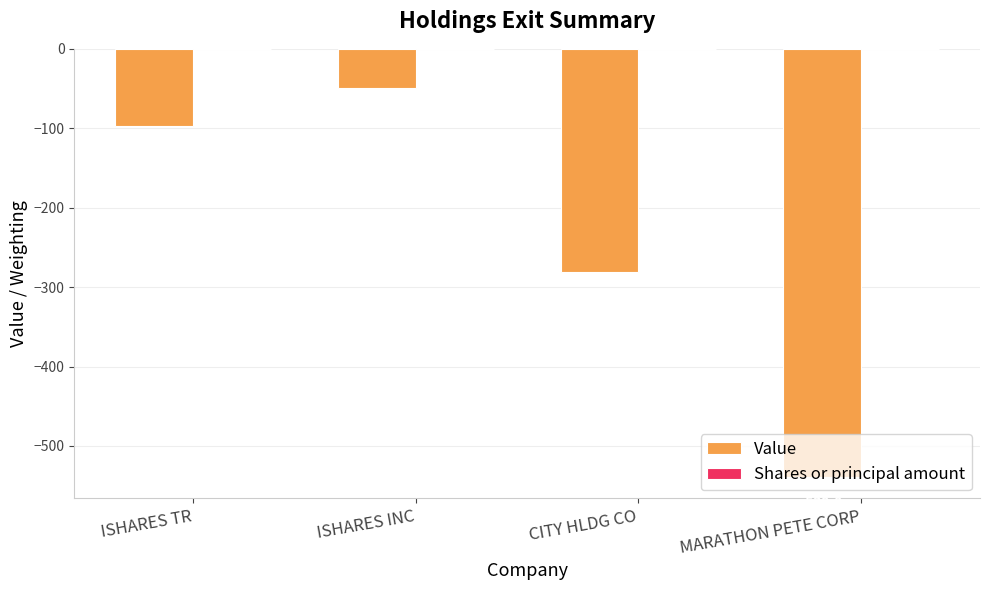

What is the highest value of the Value series?

-49.0